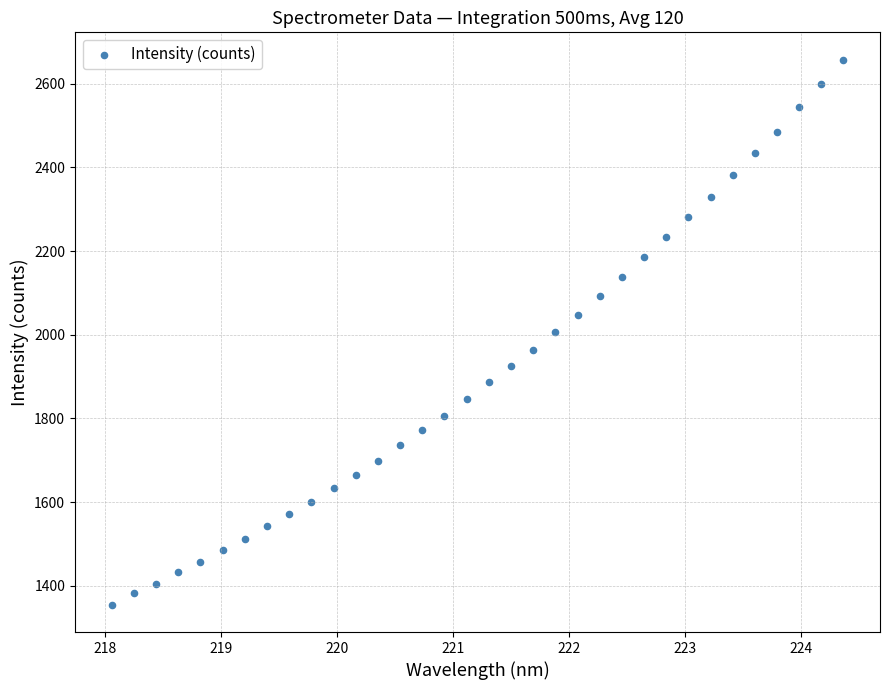

What is the range of X values (max minus min)?

6.3